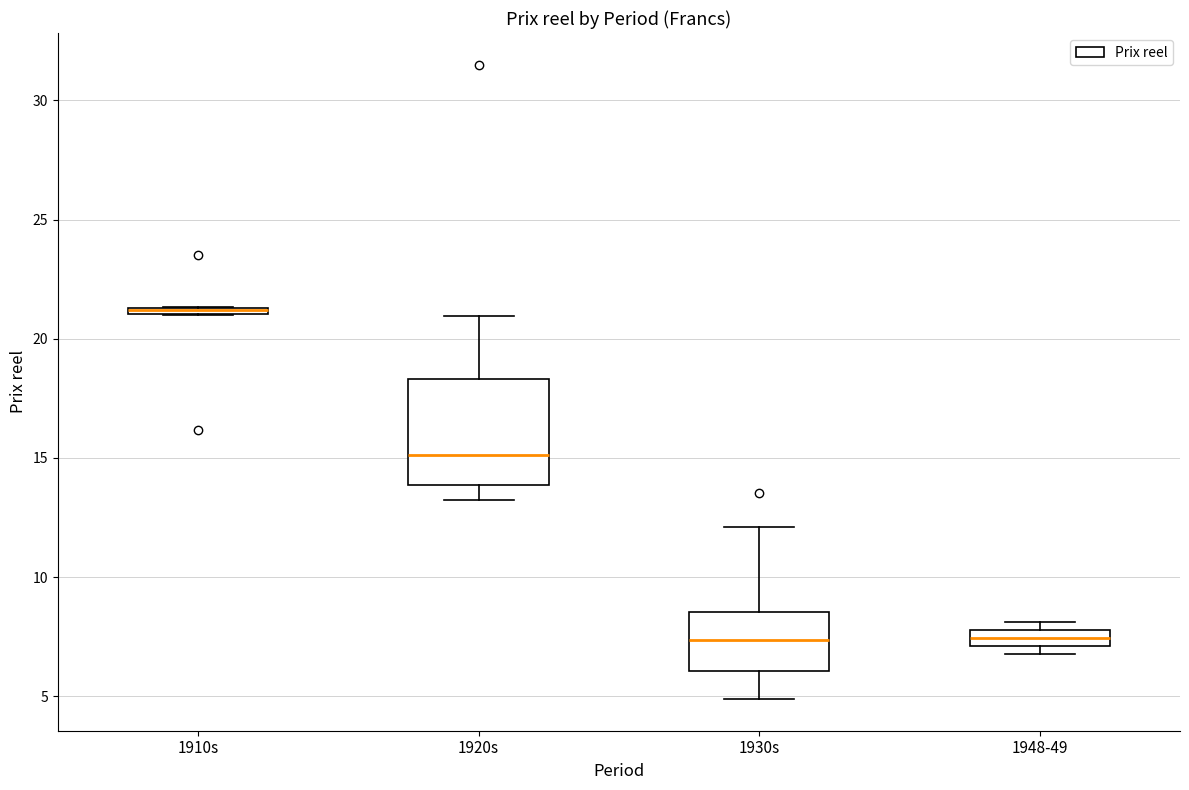

Comparing the boxes themselves (not the whiskers), which one is the tallest?

1920s